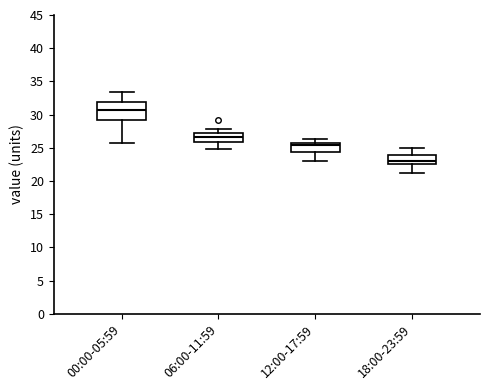

Reading left to right, transcribe this box plot: for each box, give where its median line is, the range the box spans, and where its two whiskers end, as read against the y-axis. The values are not printed on the chart, so give them approximately, as read against the axis.

00:00-05:59: median 30.5, box 29.0 to 32.0, whiskers 25.5 to 33.5
06:00-11:59: median 26.5, box 26.0 to 27.0, whiskers 25.0 to 28.0
12:00-17:59: median 25.5 (just below the box's upper edge), box 24.5 to 25.5, whiskers 23.0 to 26.5
18:00-23:59: median 23.0, box 22.5 to 24.0, whiskers 21.0 to 25.0